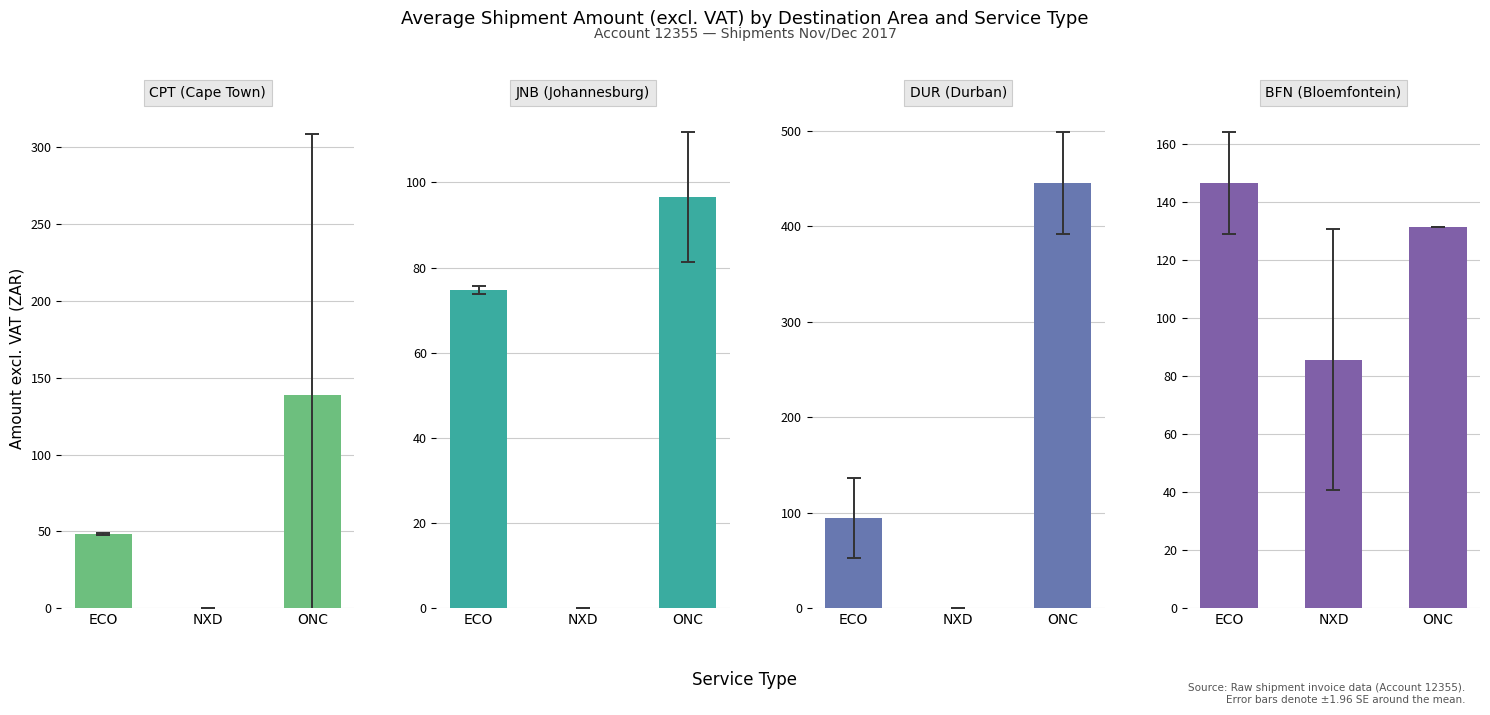

At ECO, list the series in order from largest to smallest.

BFN (Bloemfontein), DUR (Durban), JNB (Johannesburg), CPT (Cape Town)